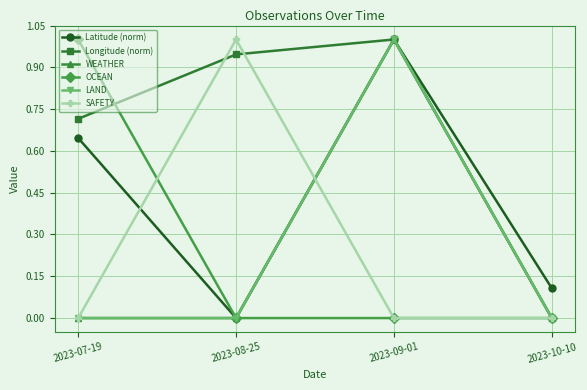

Does the chart have visible grid lines?

Yes